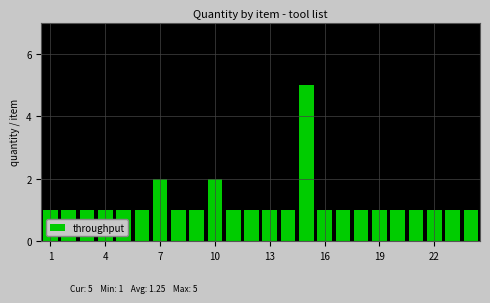

What is the difference between the maximum and second lowest values?

4